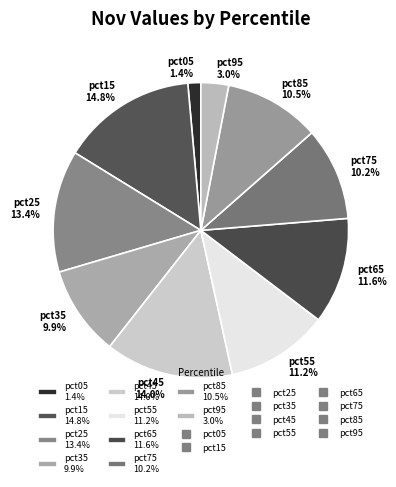

The pct45 slice represents 20% of the pie. True or false?

False